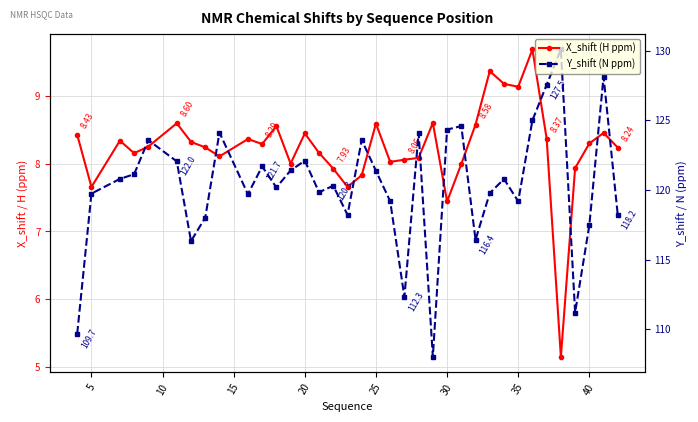

Reading right to left, list all the values displayed in this chart.

X_shift (H ppm): 8.2	8.5	8.3	7.9	5.1	8.4	9.7	9.1	9.2	9.4	8.6	8.0	7.4	8.6	8.1	8.1	8.0	8.6	7.8	7.7	7.9	8.2	8.4	8.0	8.6	8.3	8.4	8.1	8.2	8.3	8.6	8.3	8.2	8.3	7.7	8.4
Y_shift (N ppm): 118.2	128.1	117.5	111.2	130.1	127.5	125.0	119.2	120.8	119.8	116.4	124.6	124.3	108.0	124.1	112.3	119.2	121.4	123.6	118.2	120.3	119.8	122.1	121.4	120.2	121.7	119.7	124.1	118.0	116.3	122.0	123.6	121.1	120.8	119.7	109.7